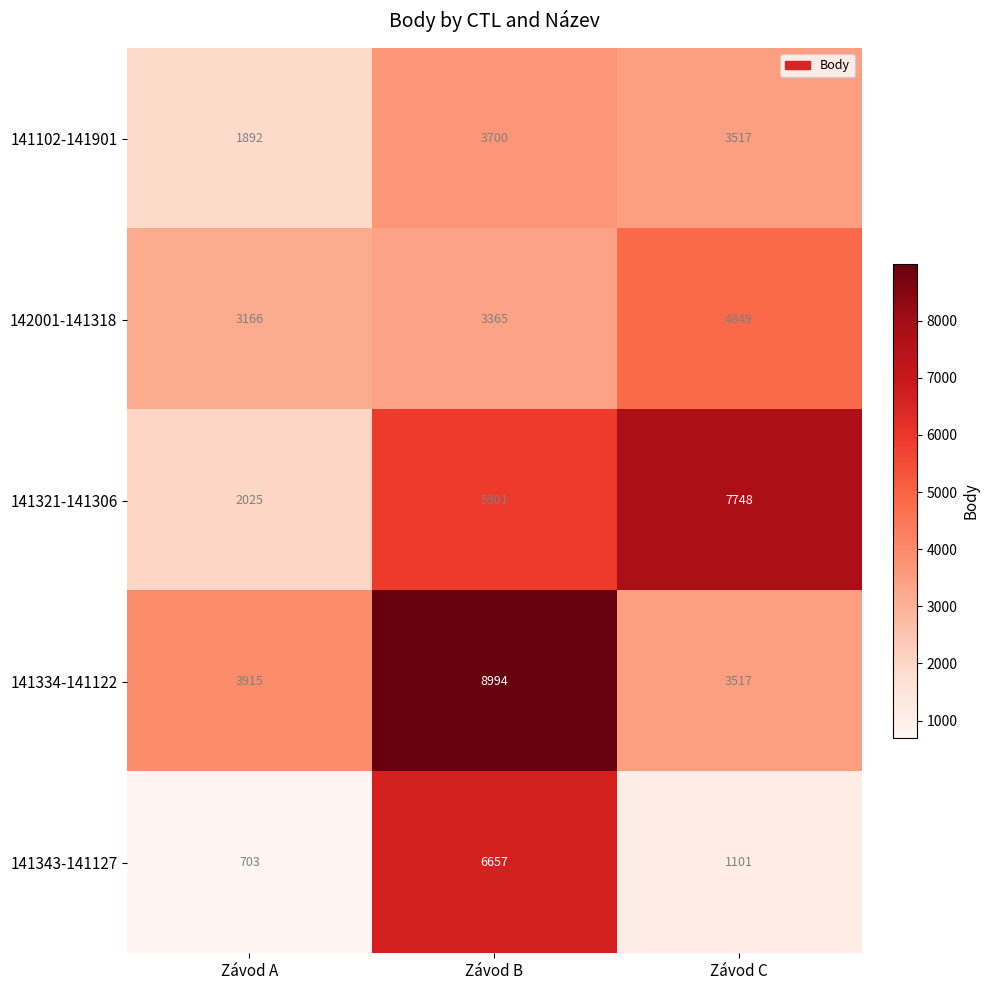

Reading left to right, what are all the values shown in this chart?

141102-141901: Závod A=1892	Závod B=3700	Závod C=3517
142001-141318: Závod A=3166	Závod B=3365	Závod C=4849
141321-141306: Závod A=2025	Závod B=5901	Závod C=7748
141334-141122: Závod A=3915	Závod B=8994	Závod C=3517
141343-141127: Závod A=703	Závod B=6657	Závod C=1101